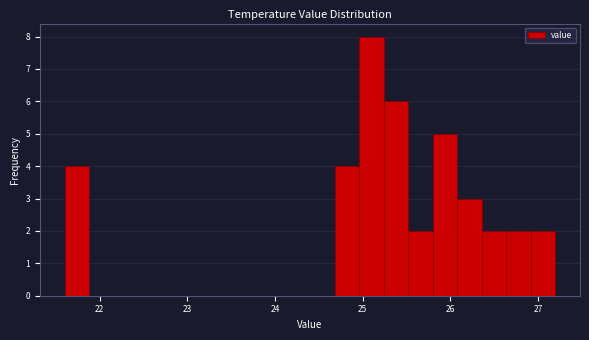

Around what value on the x-axis is the tallest bar? Give the approximate position of its centre, as read against the axis.

25.1